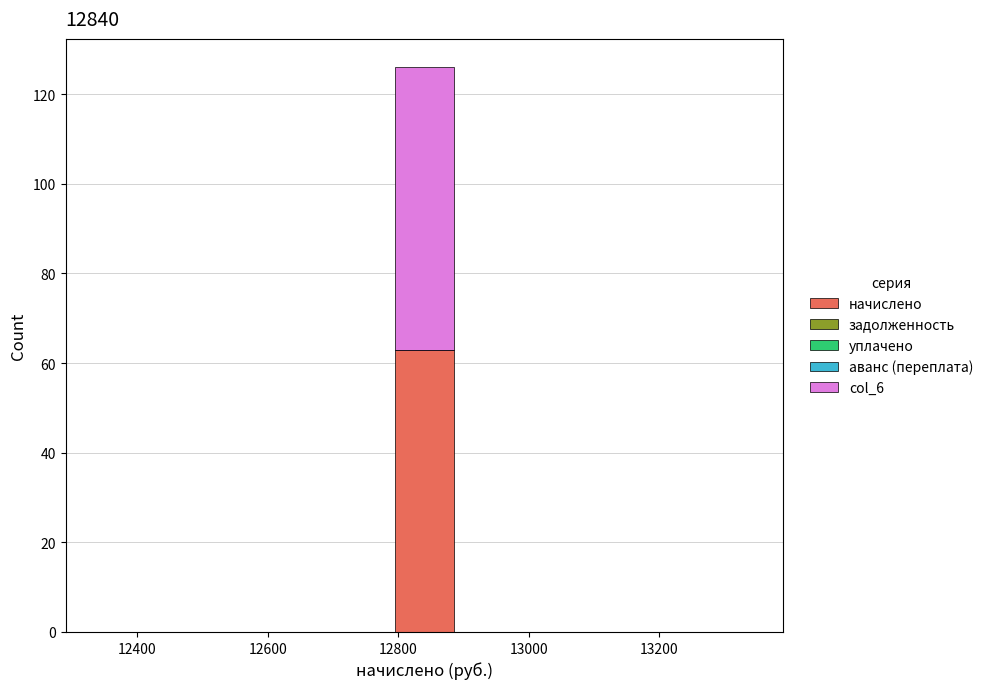

What is the total height of the stacked bar covering 12800 to 12880 on the x-axis? Neither the bar edges nor the heights are printed on the chart, so give them approximately, as read against the axes.

126